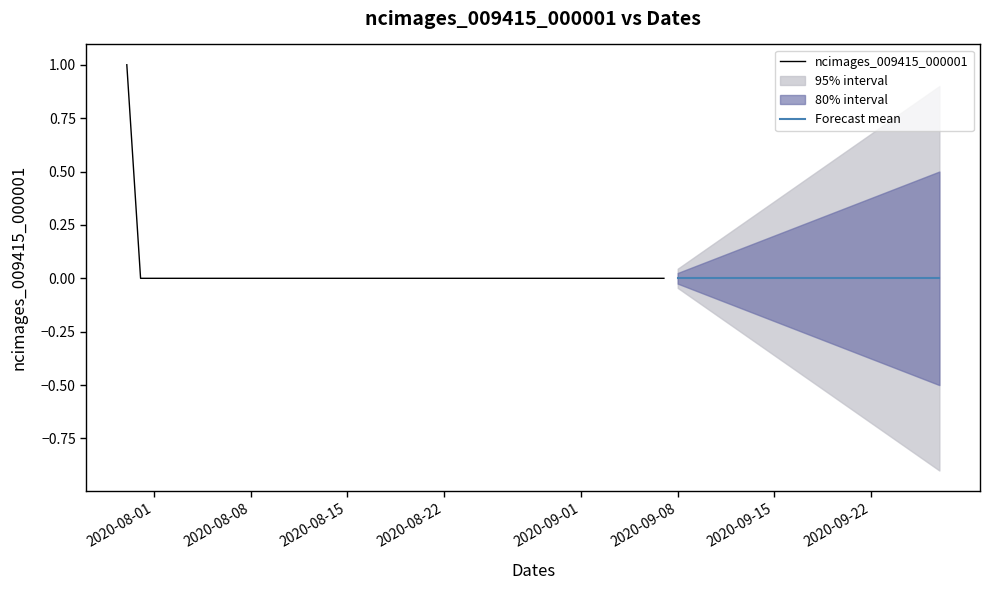

Reading left to right, what are all the values shown in this chart?

1	0	0	0	0	0	0	0	0	0	0	0	0	0	0	0	0	0	0	0	0	0	0	0	0	0	0	0	0	0	0	0	0	0	0	0	0	0	0	0